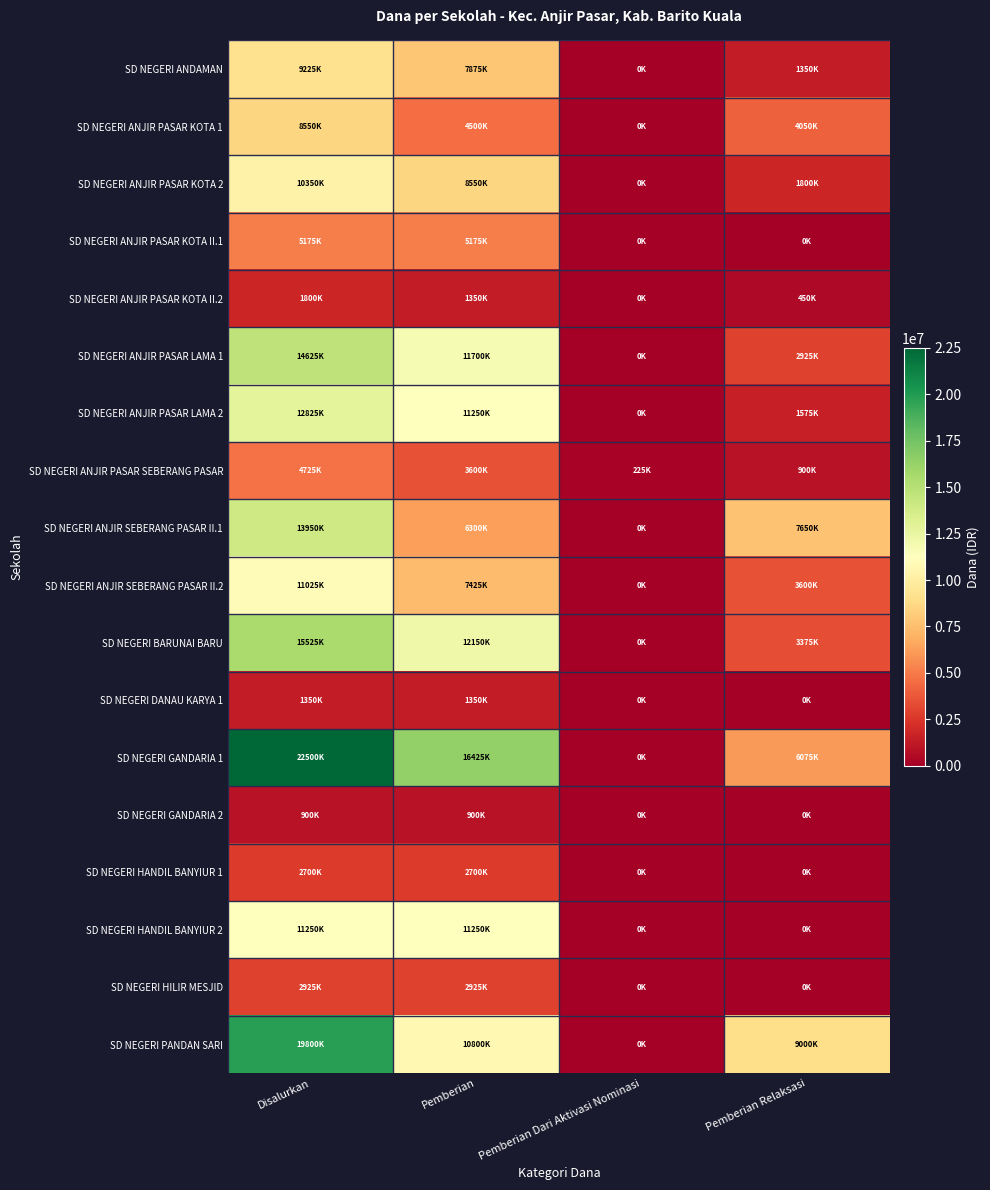

Reading left to right, what are all the values shown in this chart?

SD NEGERI ANDAMAN: Disalurkan=9225000	Pemberian=7875000	Pemberian Dari Aktivasi Nominasi=0	Pemberian Relaksasi=1350000
SD NEGERI ANJIR PASAR KOTA 1: Disalurkan=8550000	Pemberian=4500000	Pemberian Dari Aktivasi Nominasi=0	Pemberian Relaksasi=4050000
SD NEGERI ANJIR PASAR KOTA 2: Disalurkan=10350000	Pemberian=8550000	Pemberian Dari Aktivasi Nominasi=0	Pemberian Relaksasi=1800000
SD NEGERI ANJIR PASAR KOTA II.1: Disalurkan=5175000	Pemberian=5175000	Pemberian Dari Aktivasi Nominasi=0	Pemberian Relaksasi=0
SD NEGERI ANJIR PASAR KOTA II.2: Disalurkan=1800000	Pemberian=1350000	Pemberian Dari Aktivasi Nominasi=0	Pemberian Relaksasi=450000
SD NEGERI ANJIR PASAR LAMA 1: Disalurkan=14625000	Pemberian=11700000	Pemberian Dari Aktivasi Nominasi=0	Pemberian Relaksasi=2925000
SD NEGERI ANJIR PASAR LAMA 2: Disalurkan=12825000	Pemberian=11250000	Pemberian Dari Aktivasi Nominasi=0	Pemberian Relaksasi=1575000
SD NEGERI ANJIR PASAR SEBERANG PASAR: Disalurkan=4725000	Pemberian=3600000	Pemberian Dari Aktivasi Nominasi=225000	Pemberian Relaksasi=900000
SD NEGERI ANJIR SEBERANG PASAR II.1: Disalurkan=13950000	Pemberian=6300000	Pemberian Dari Aktivasi Nominasi=0	Pemberian Relaksasi=7650000
SD NEGERI ANJIR SEBERANG PASAR II.2: Disalurkan=11025000	Pemberian=7425000	Pemberian Dari Aktivasi Nominasi=0	Pemberian Relaksasi=3600000
SD NEGERI BARUNAI BARU: Disalurkan=15525000	Pemberian=12150000	Pemberian Dari Aktivasi Nominasi=0	Pemberian Relaksasi=3375000
SD NEGERI DANAU KARYA 1: Disalurkan=1350000	Pemberian=1350000	Pemberian Dari Aktivasi Nominasi=0	Pemberian Relaksasi=0
SD NEGERI GANDARIA 1: Disalurkan=22500000	Pemberian=16425000	Pemberian Dari Aktivasi Nominasi=0	Pemberian Relaksasi=6075000
SD NEGERI GANDARIA 2: Disalurkan=900000	Pemberian=900000	Pemberian Dari Aktivasi Nominasi=0	Pemberian Relaksasi=0
SD NEGERI HANDIL BANYIUR 1: Disalurkan=2700000	Pemberian=2700000	Pemberian Dari Aktivasi Nominasi=0	Pemberian Relaksasi=0
SD NEGERI HANDIL BANYIUR 2: Disalurkan=11250000	Pemberian=11250000	Pemberian Dari Aktivasi Nominasi=0	Pemberian Relaksasi=0
SD NEGERI HILIR MESJID: Disalurkan=2925000	Pemberian=2925000	Pemberian Dari Aktivasi Nominasi=0	Pemberian Relaksasi=0
SD NEGERI PANDAN SARI: Disalurkan=19800000	Pemberian=10800000	Pemberian Dari Aktivasi Nominasi=0	Pemberian Relaksasi=9000000